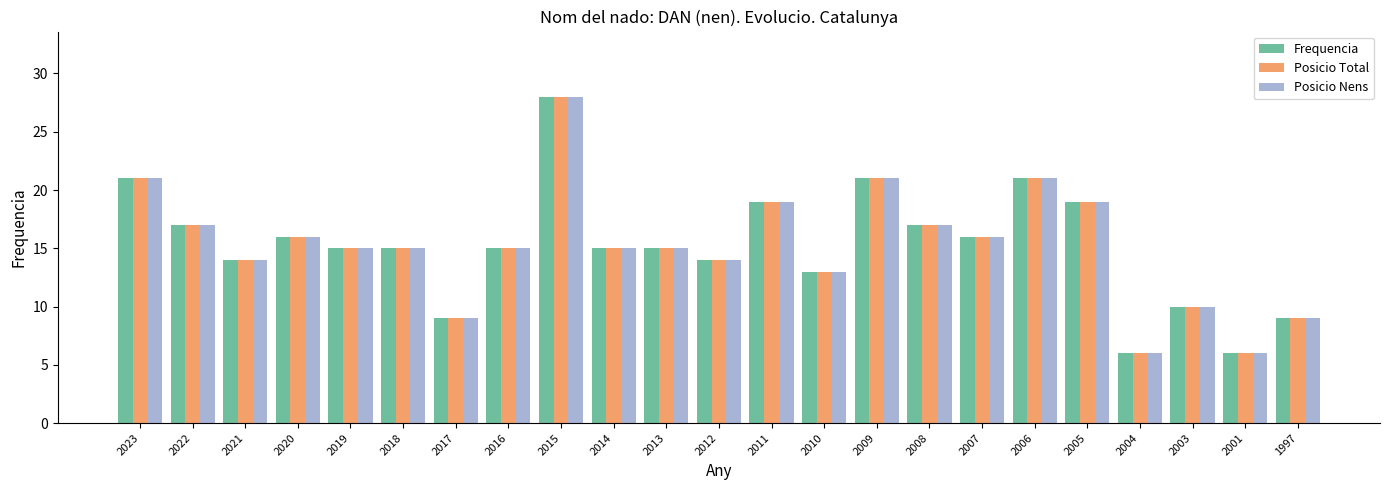

What is the average value of the Frequencia series?

15